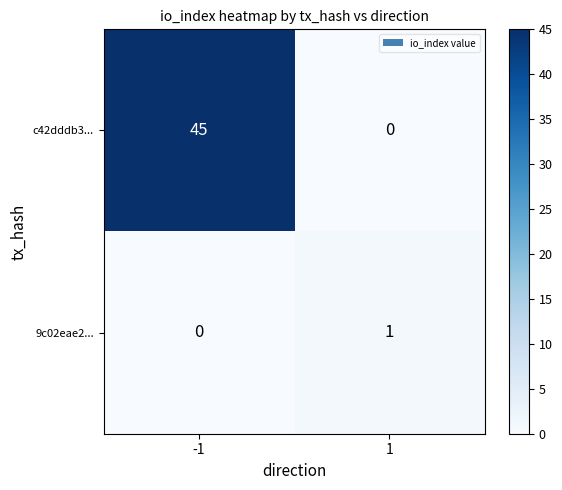

How many data points does each series have?

2